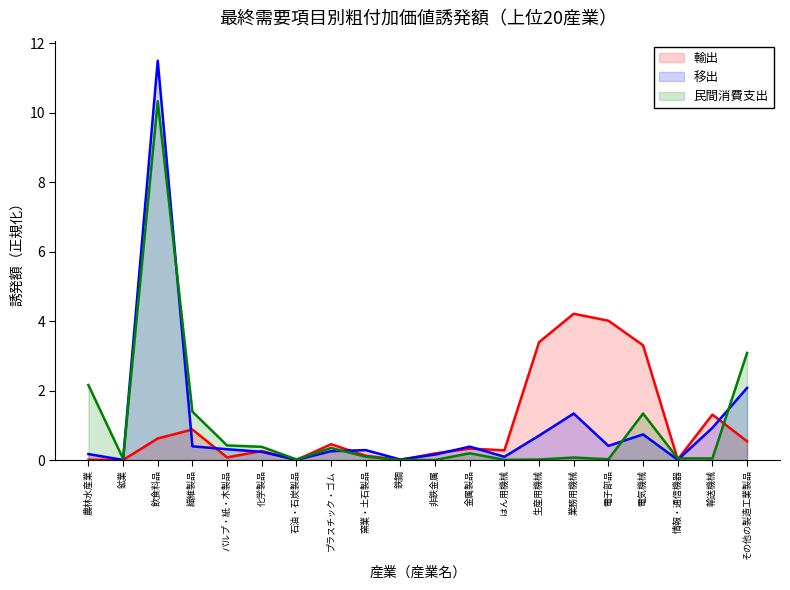

What is the maximum value shown in the chart?

11.5